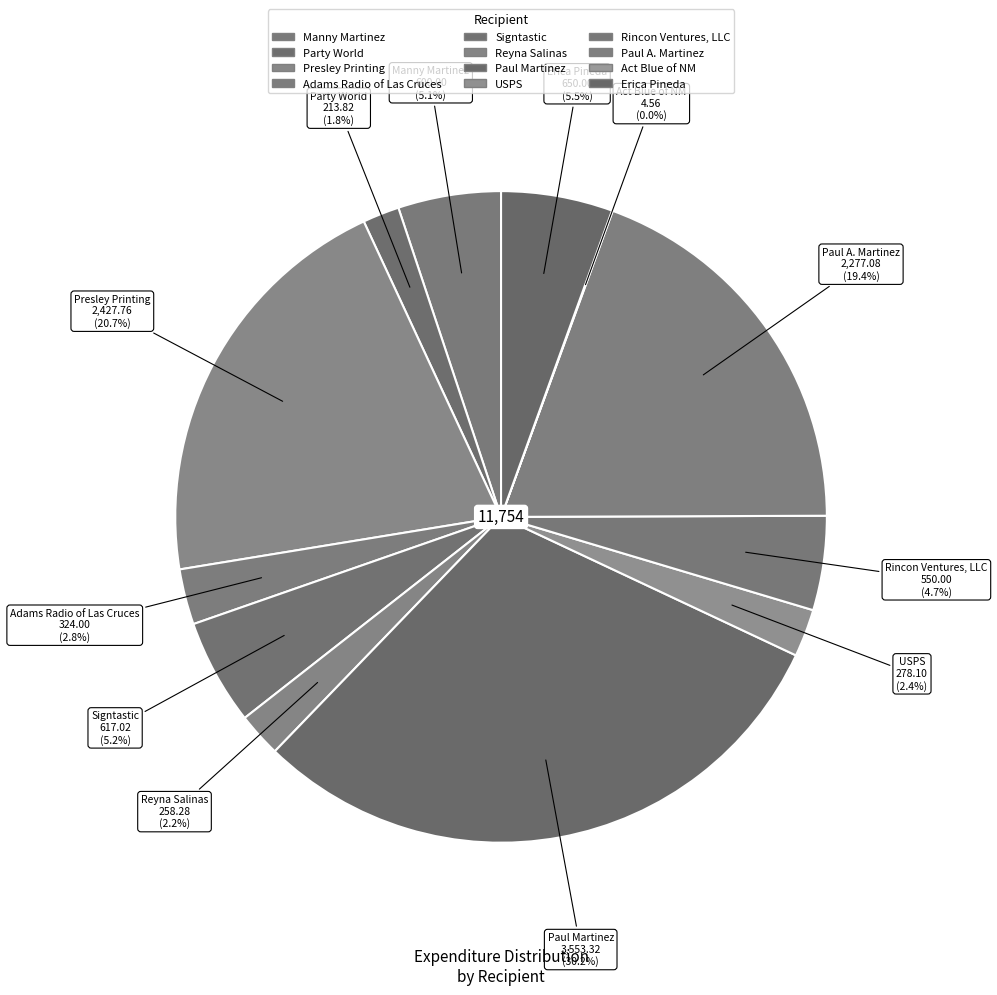

Is it true that Erica Pineda is 1% of the pie?

False